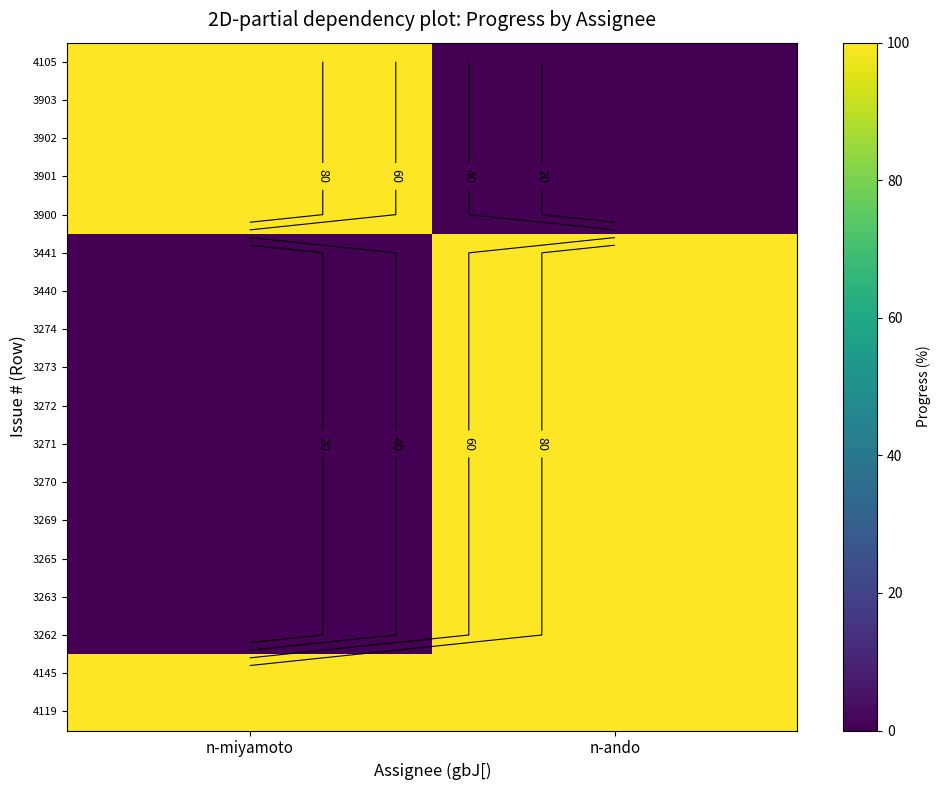

The 3900 series shows 166 at n-miyamoto. True or false?

False